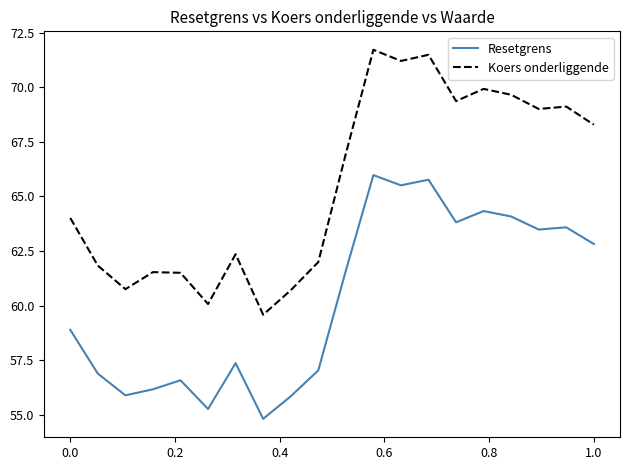

Which series has the widest spread of values?

Koers onderliggende